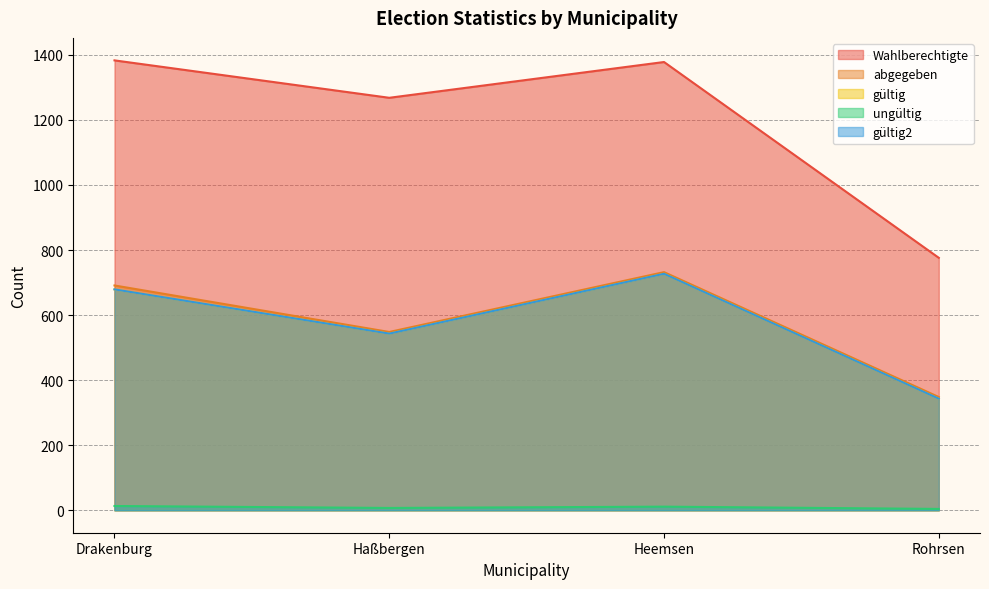

At Drakenburg, list the series in order from largest to smallest.

Wahlberechtigte, abgegeben, gültig, gültig2, ungültig